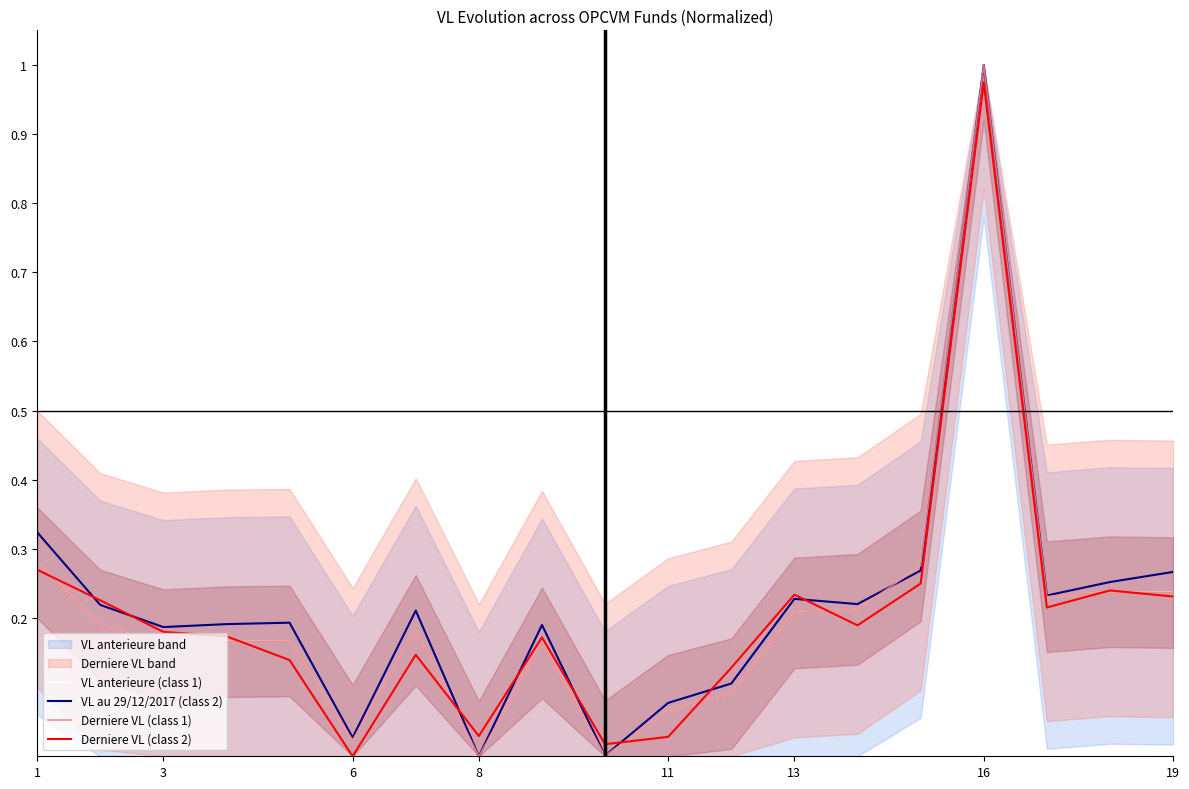

The VL anterieure (class 1) series shows 0.3 at 19. True or false?

False